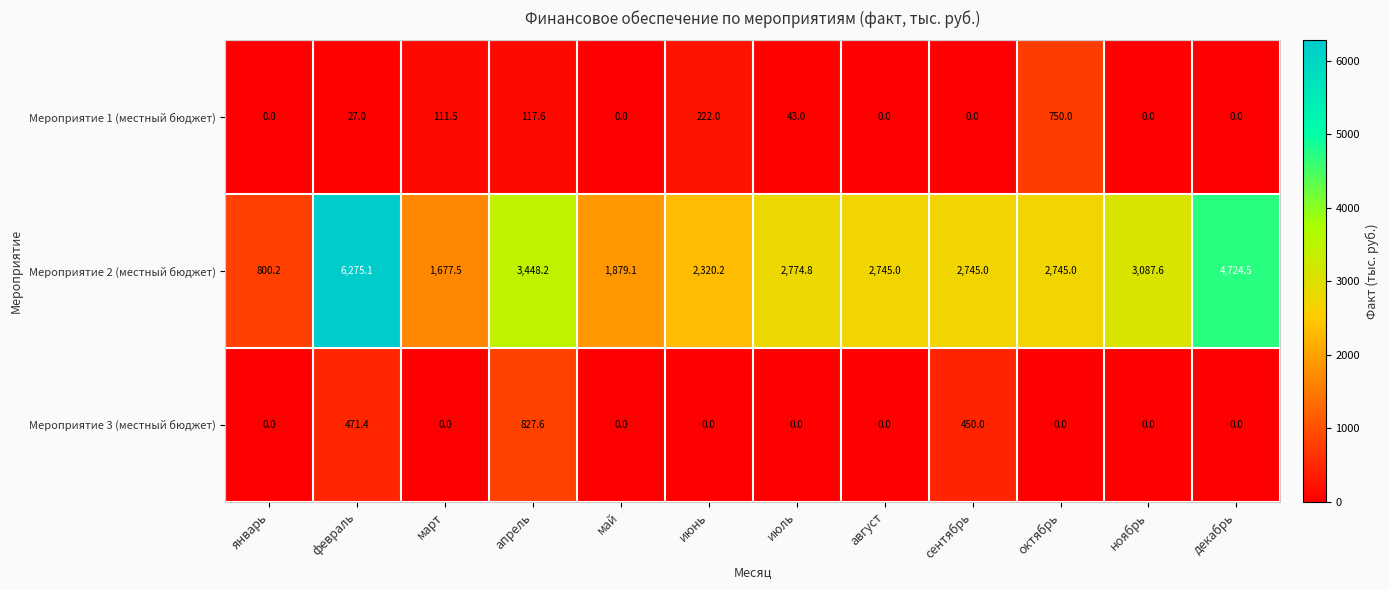

What is the maximum value shown in the chart?

6275.1